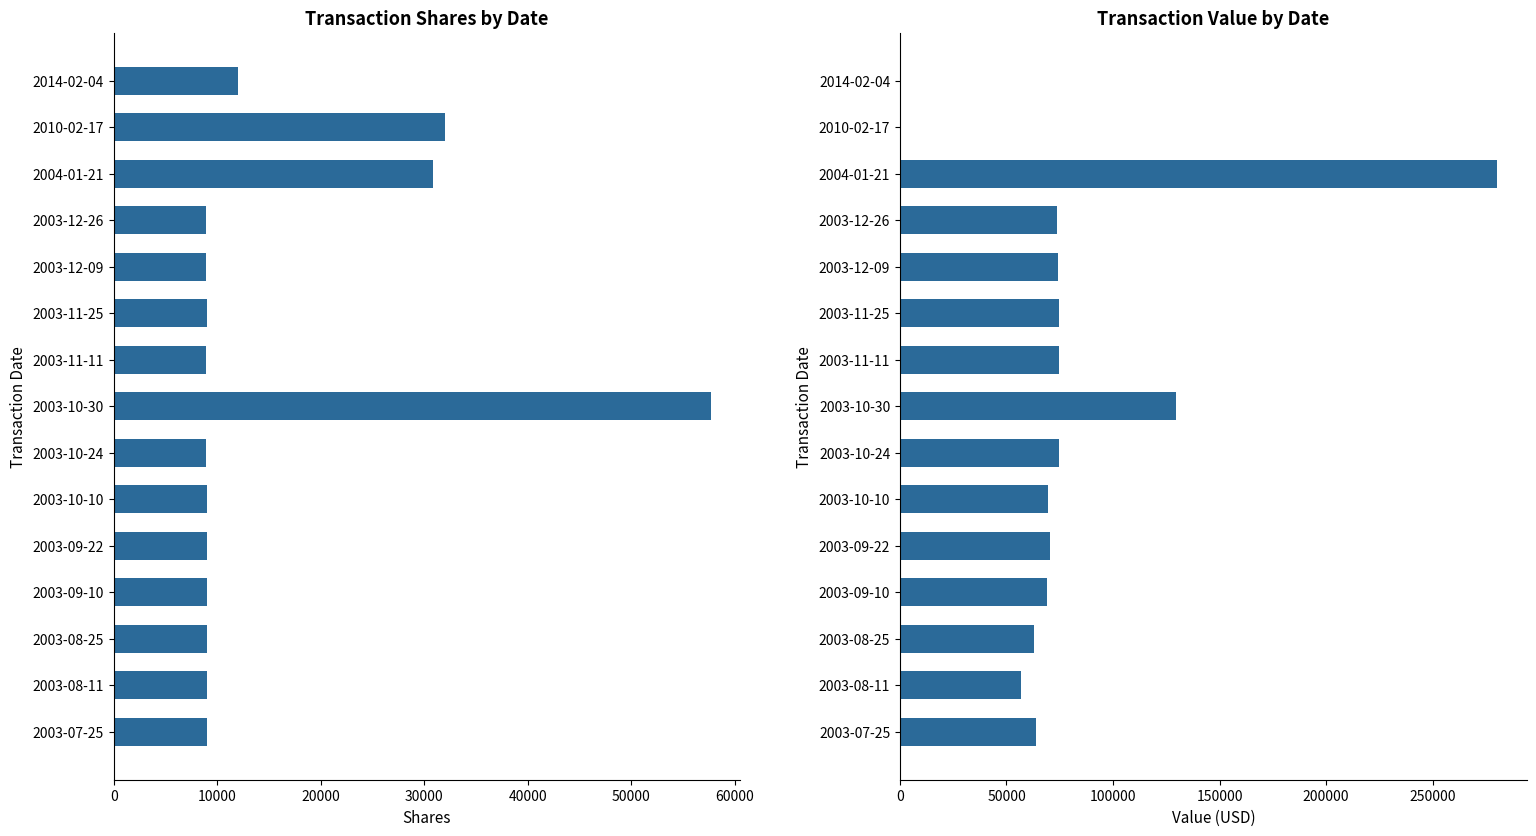

Reading left to right, extract all data points from this chart.

transactionShares: 12000	32000	30838	8964	8965	8971	8958	57662	8962	8988	8980	8984	9018	9061	9016
transactionValue: 0	0	280159	73502	74150	74724	74636	129572	74779	69297	70224	69147	63126	56881	63923